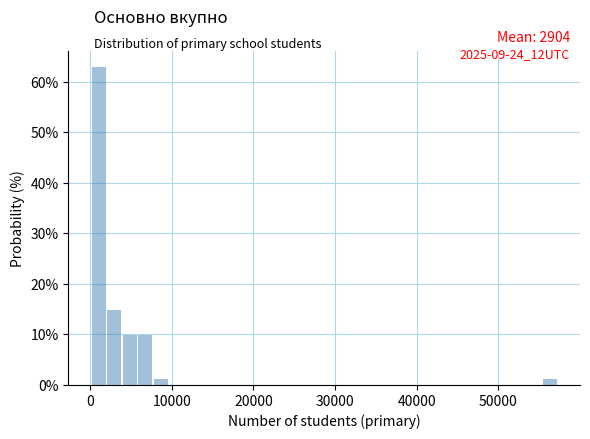

Around what value on the x-axis is the tallest bar? Give the approximate position of its centre, as read against the axis.

1000